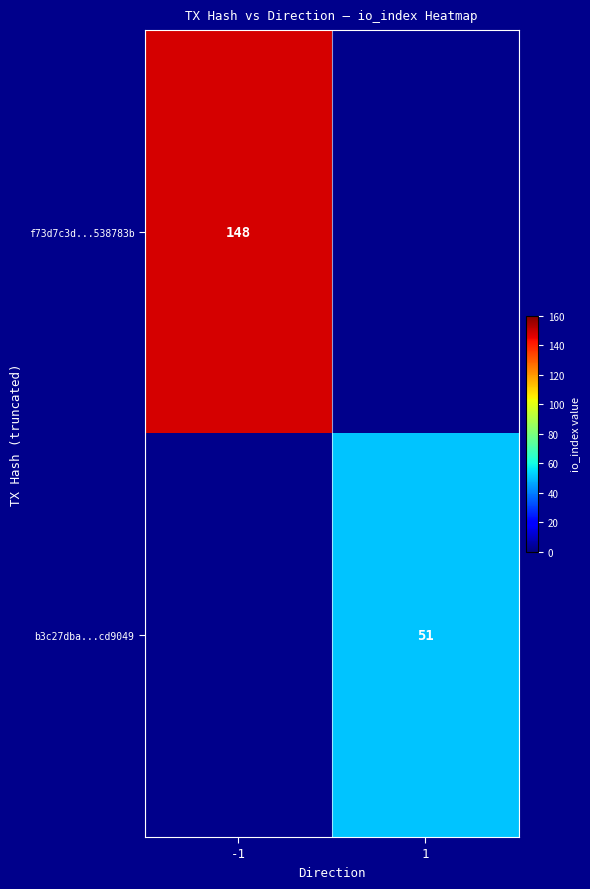

At how many categories does at least one series exceed 143?

1